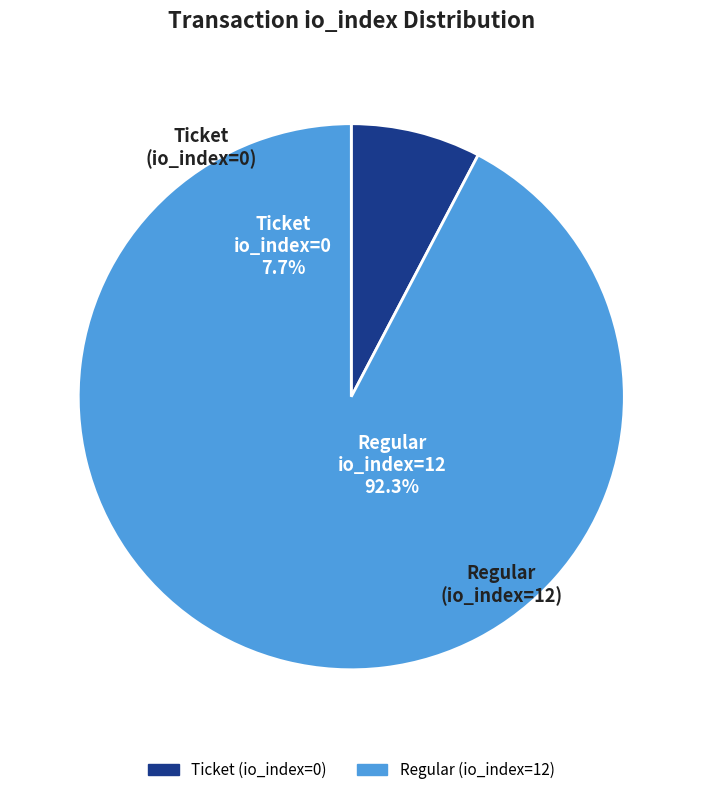

How many slices are in this pie chart?

2